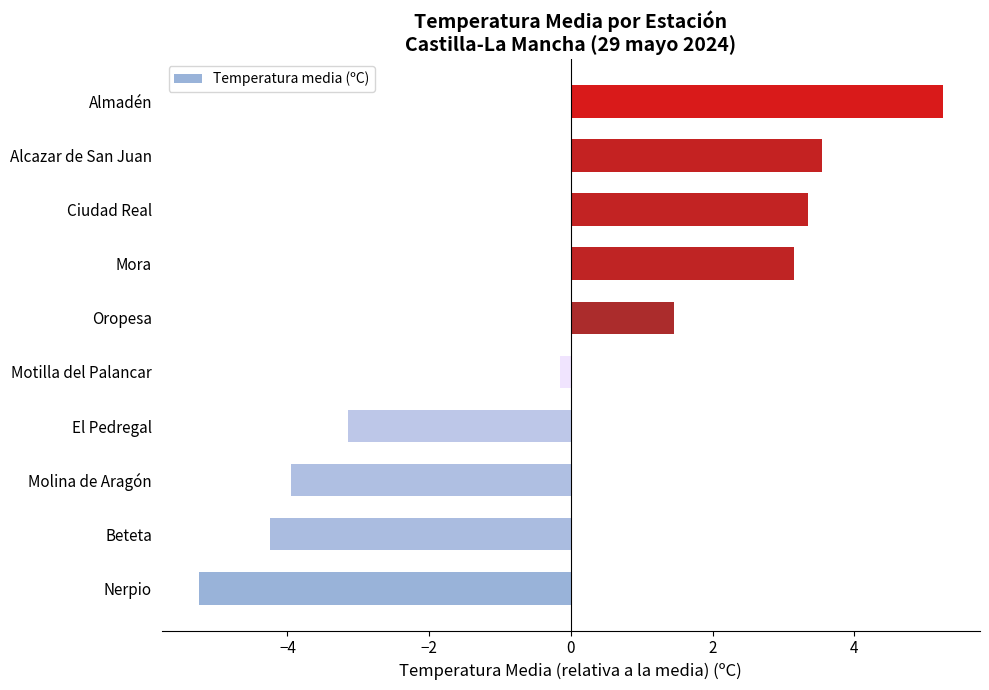

What is the change in value from Nerpio to Molina de Aragón?

+1.3